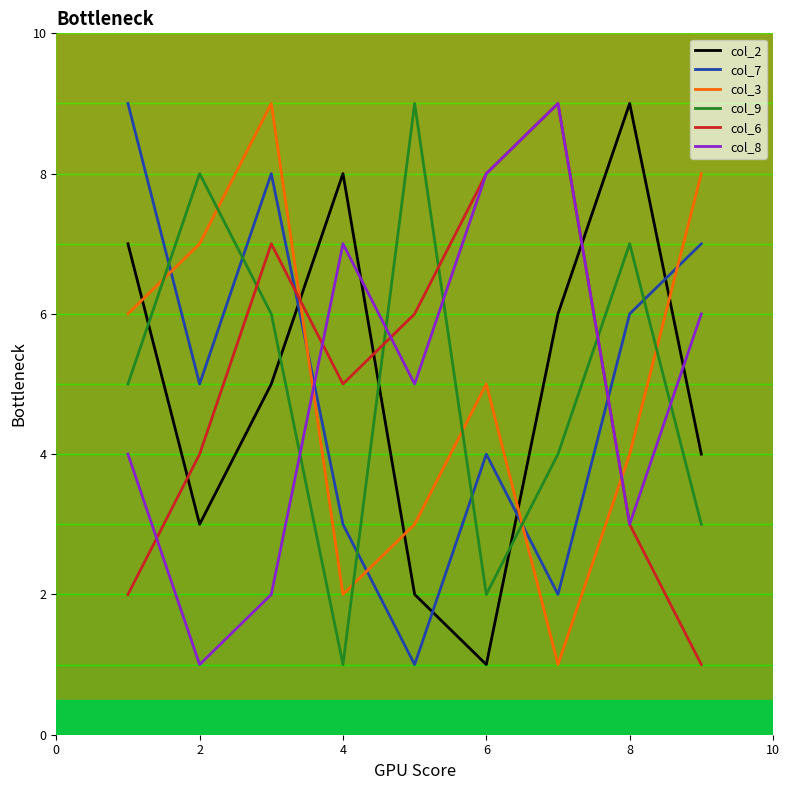

Which series ends up on top after the final intersection of col_7 and col_8?

col_7